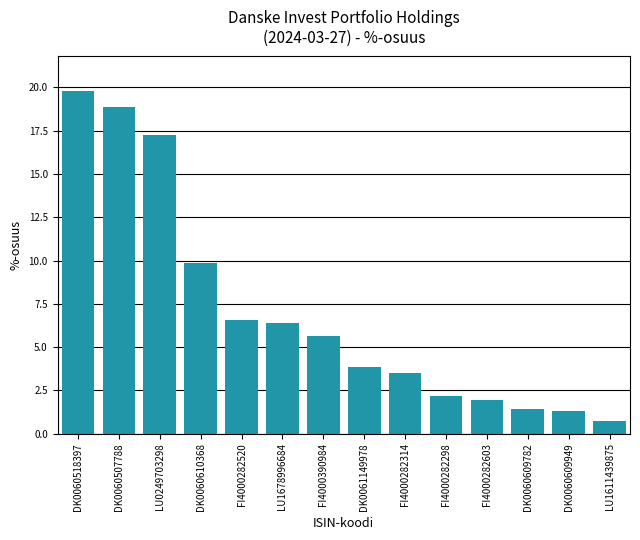

At which label is the value closest to 10?

DK0060610368